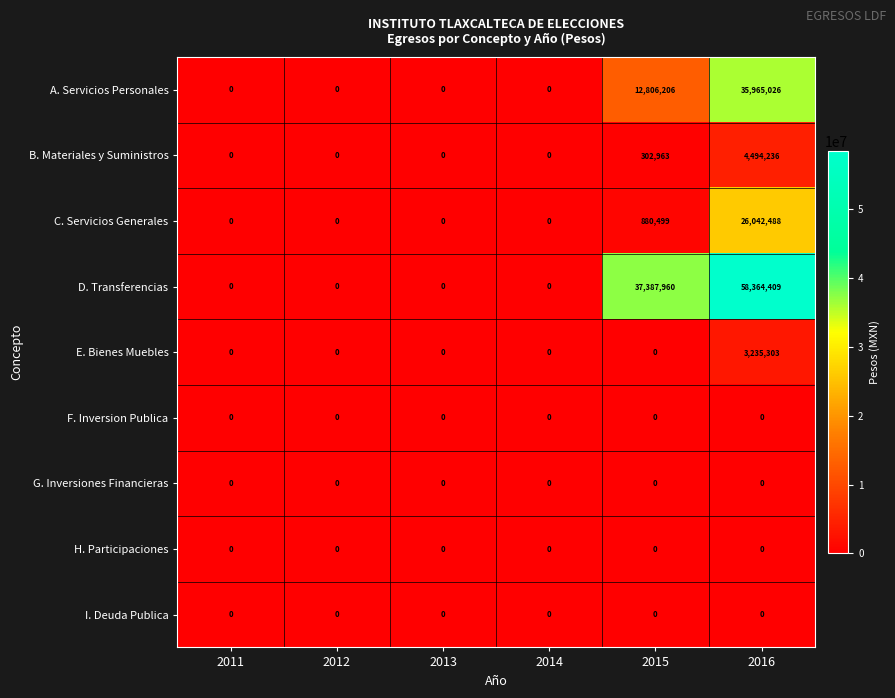

Which series has the largest range (max minus min)?

D. Transferencias